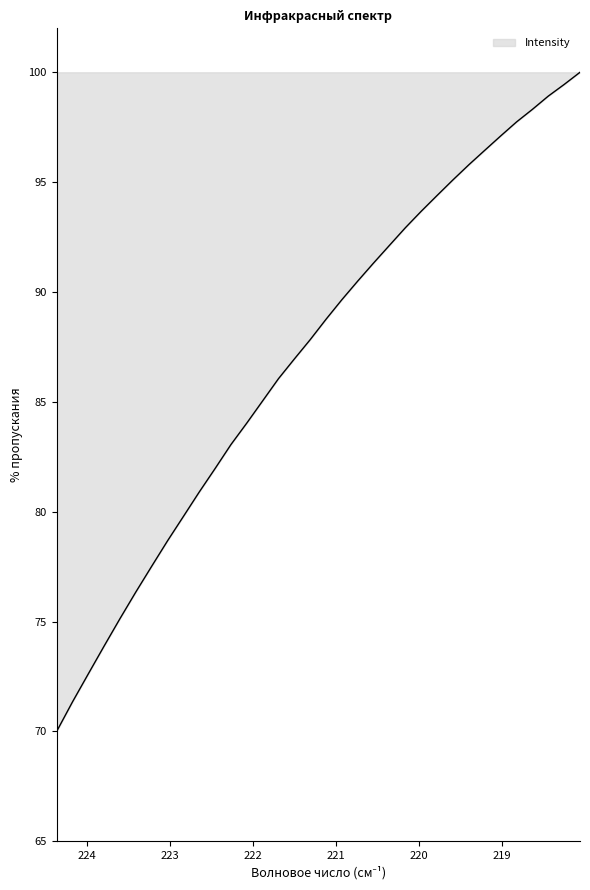

What is the smallest value displayed?

70.0